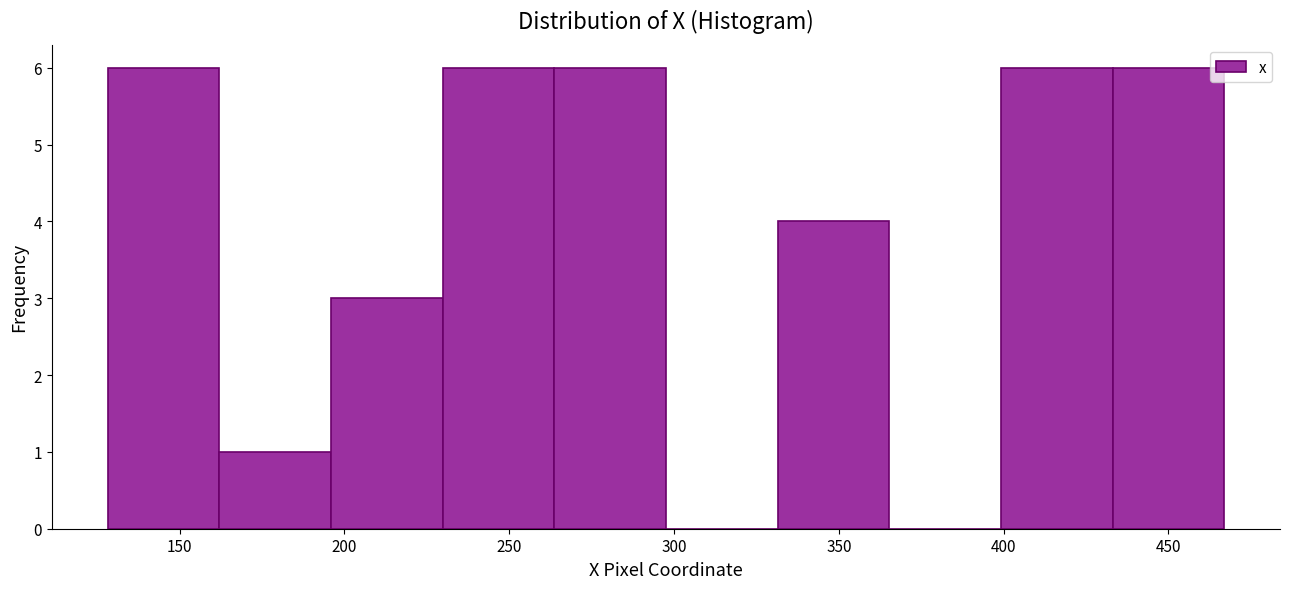

Reading left to right, transcribe this chart: for each bar, give the range it covers on the x-axis and its height. Neither the bar edges nor the heights are printed on the chart, so give them approximately, as read against the axes.

130 to 160: 6
160 to 195: 1
195 to 230: 3
230 to 265: 6
265 to 300: 6
300 to 330: 0
330 to 365: 4
365 to 400: 0
400 to 435: 6
435 to 465: 6